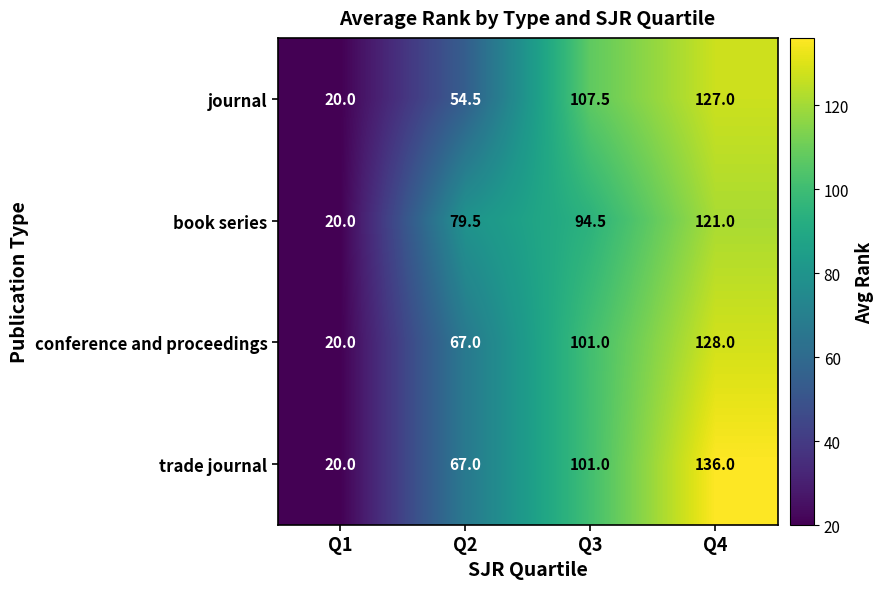

How many data points does each series have?

4